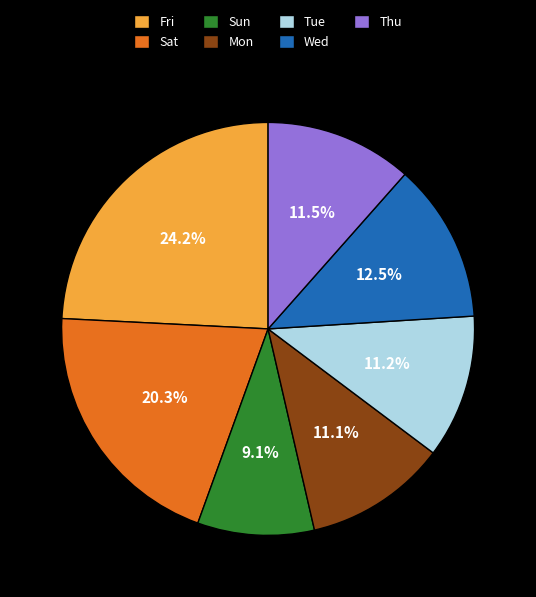

What percentage do Thu and Sat together represent?

31.8%